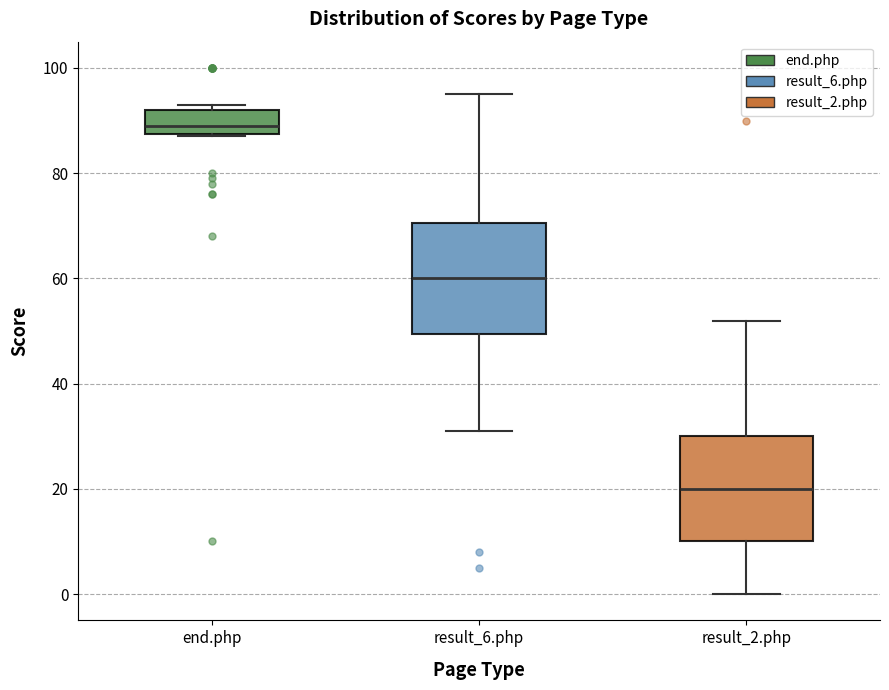

Where is the upper edge of the box for result_6.php on the y-axis? The values are not printed on the chart, so give them approximately, as read against the axis.

70